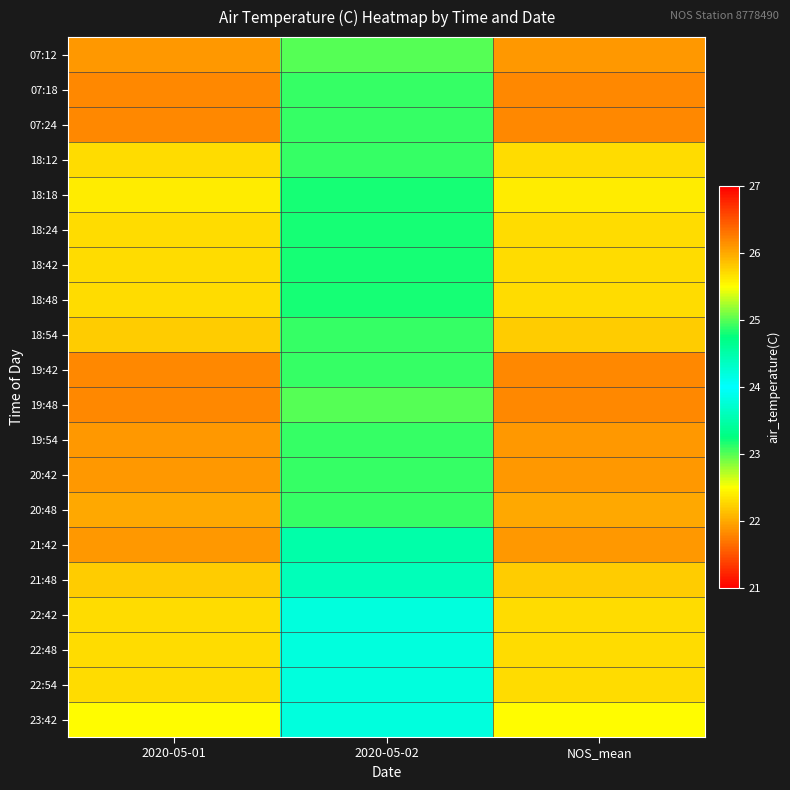

Which has a higher value, 2020-05-02 or NOS_mean?

2020-05-02